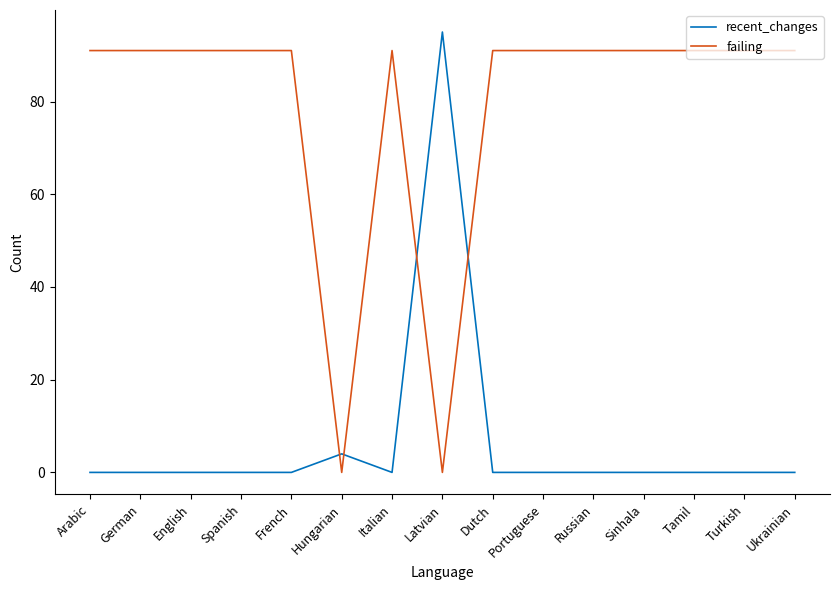

At which category is the sum across all series the highest?

Latvian